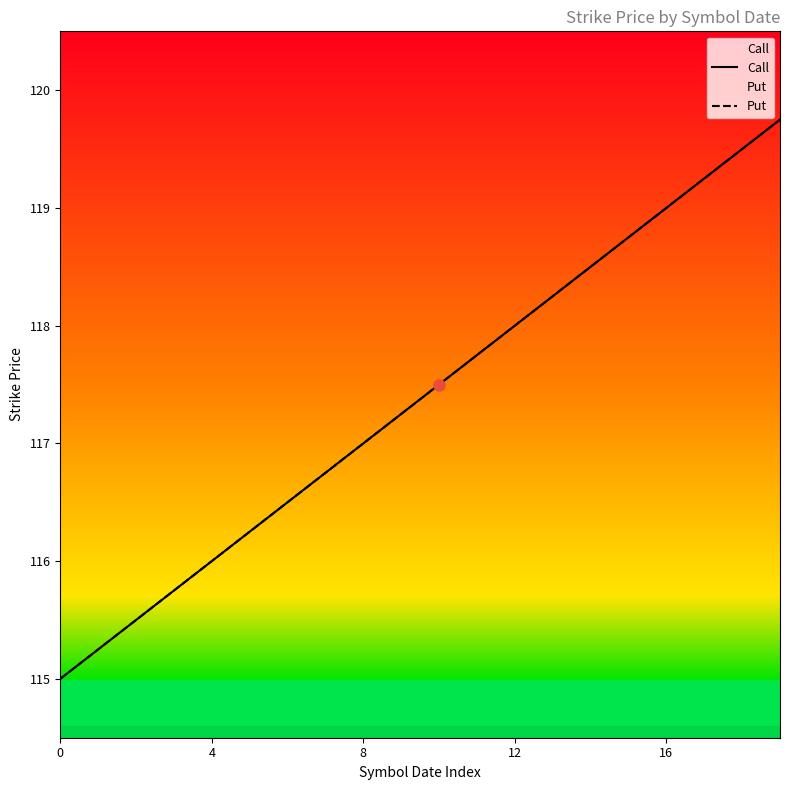

Rank the series by their maximum value, from lowest to highest.

Call, Put